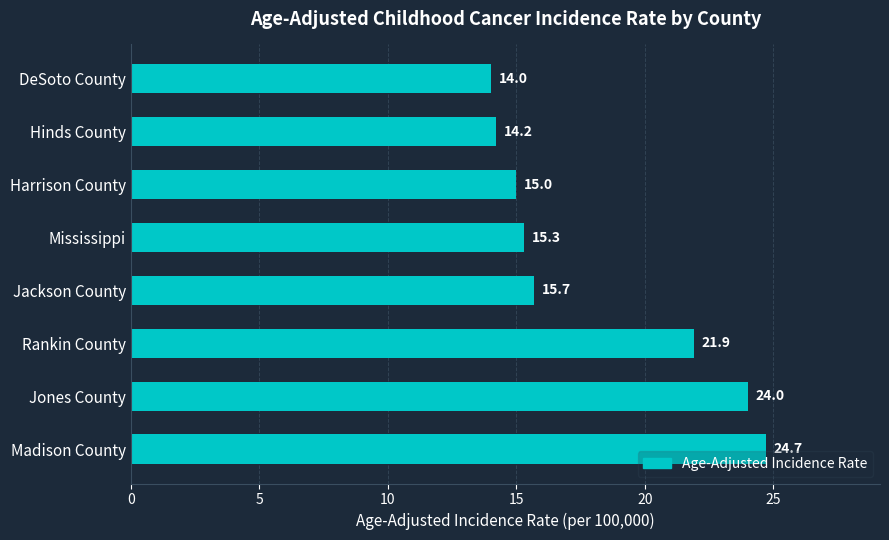

How many bars are there in total?

8